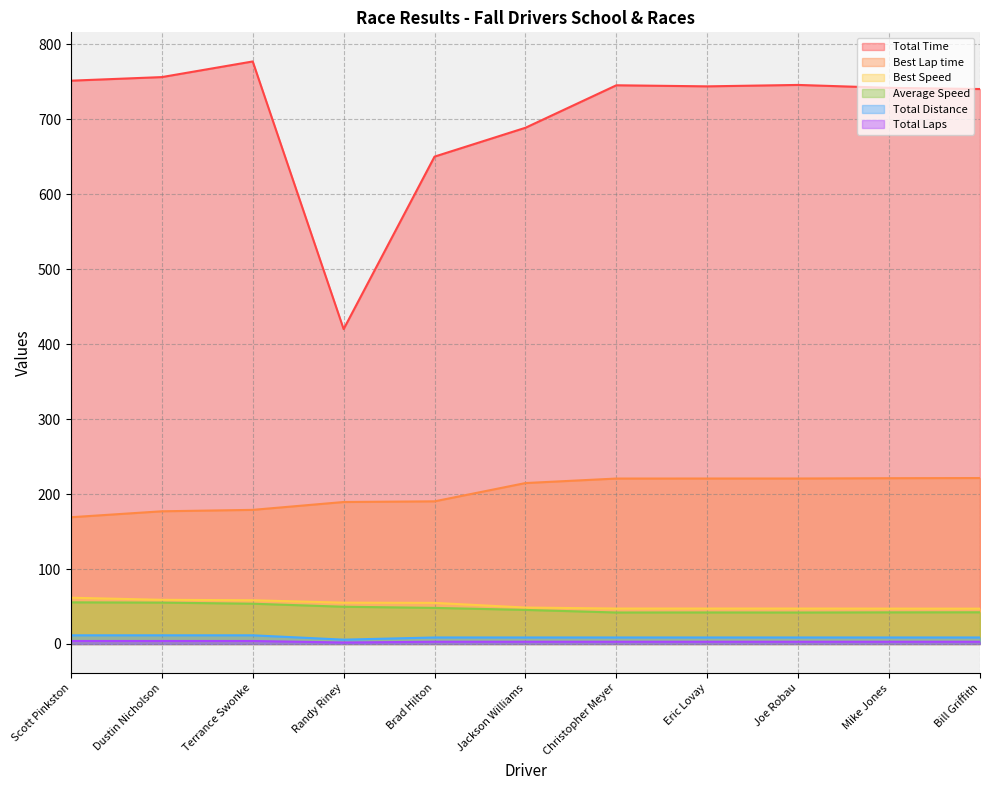

List the series in order of their peak value, lowest first.

Total Laps, Total Distance, Average Speed, Best Speed, Best Lap time, Total Time